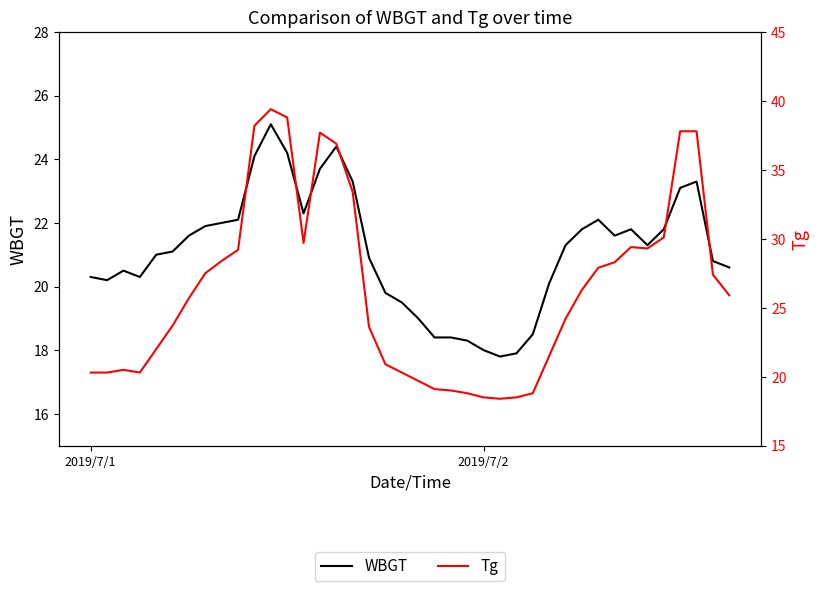

How many lines are shown in the chart?

2